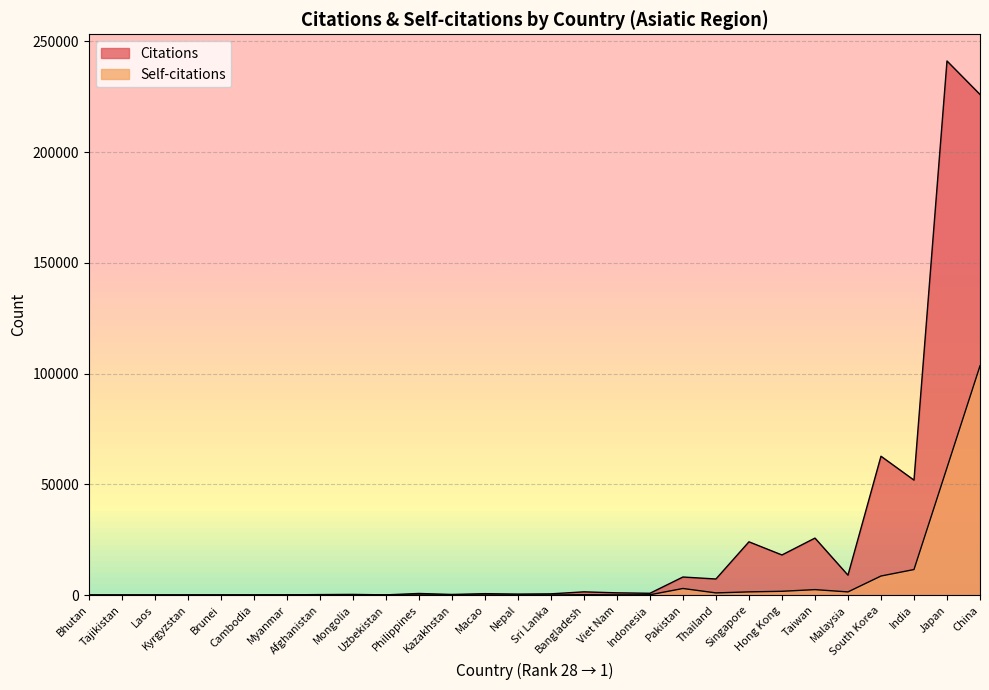

Rank the series by their maximum value, from highest to lowest.

Citations, Self-citations